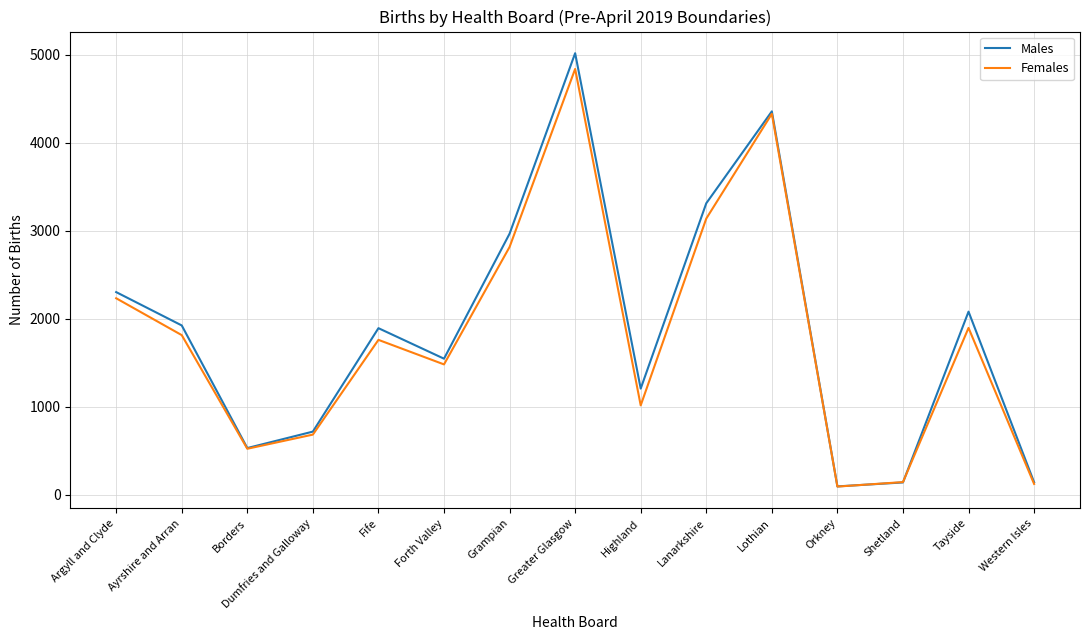

Where is the first local maximum for Females?

Fife